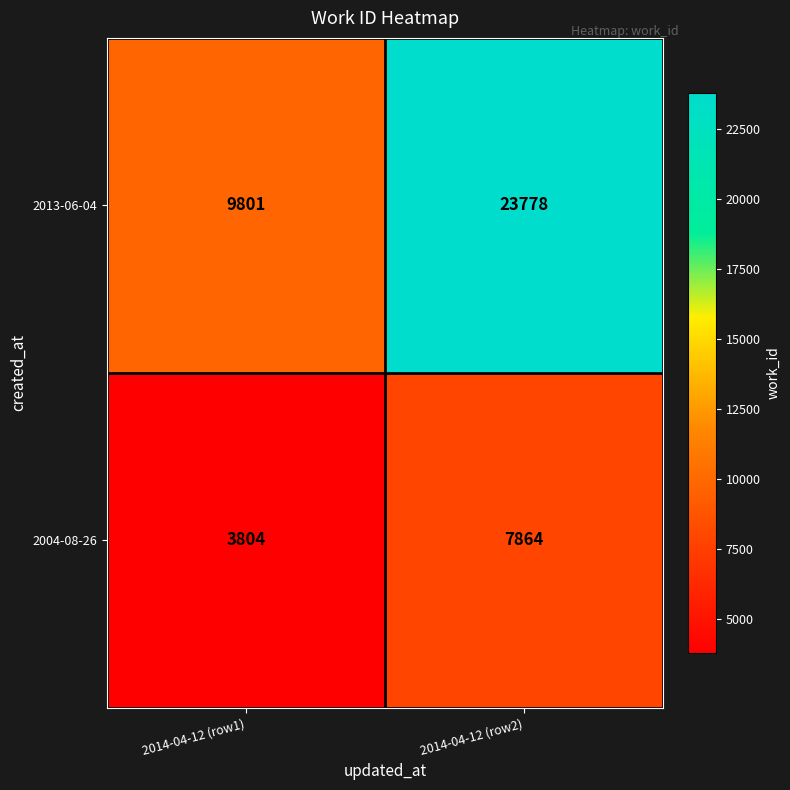

At 2014-04-12 (row2), list the series in order from largest to smallest.

2013-06-04, 2004-08-26